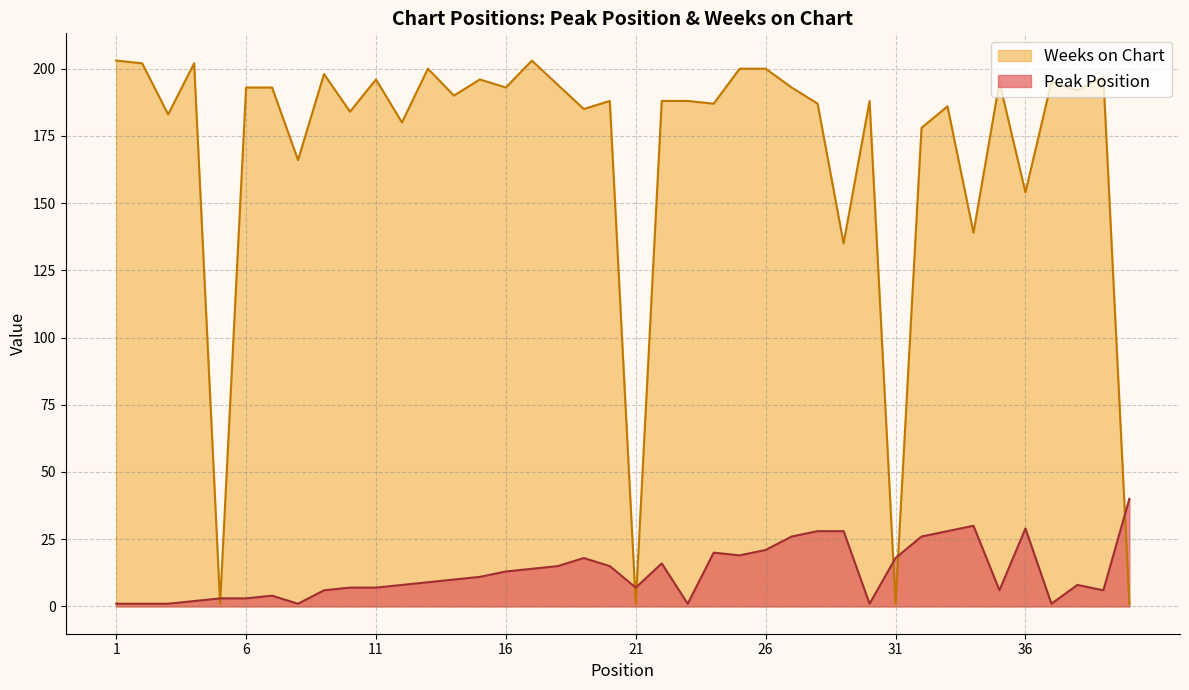

Reading right to left, extract all data points from this chart.

Peak Position: 40=40	39=6	38=8	37=1	36=29	35=6	34=30	33=28	32=26	31=18	30=1	29=28	28=28	27=26	26=21	25=19	24=20	23=1	22=16	21=7	20=15	19=18	18=15	17=14	16=13	15=11	14=10	13=9	12=8	11=7	10=7	9=6	8=1	7=4	6=3	5=3	4=2	3=1	2=1	1=1
Weeks on Chart: 40=1	39=197	38=192	37=195	36=154	35=195	34=139	33=186	32=178	31=1	30=188	29=135	28=187	27=193	26=200	25=200	24=187	23=188	22=188	21=1	20=188	19=185	18=194	17=203	16=193	15=196	14=190	13=200	12=180	11=196	10=184	9=198	8=166	7=193	6=193	5=1	4=202	3=183	2=202	1=203